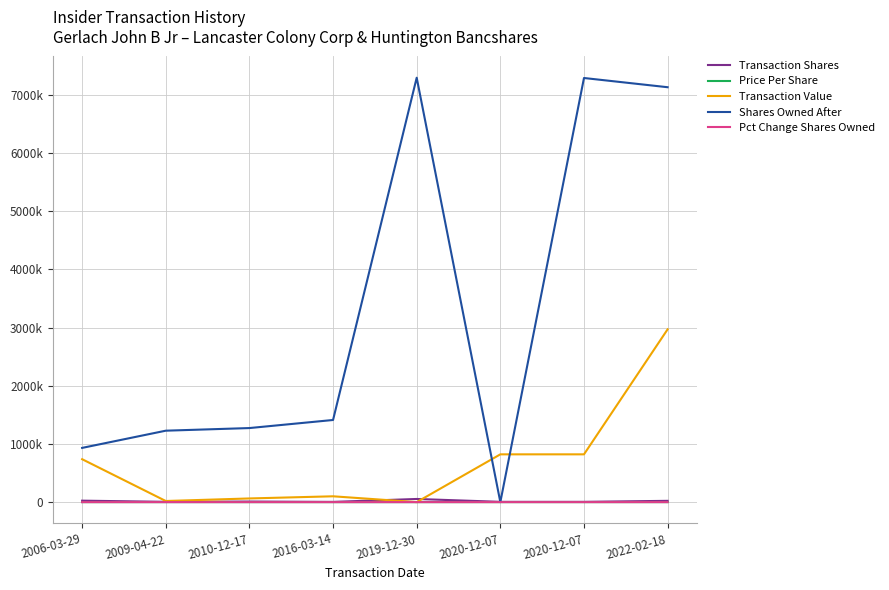

At which category does Pct Change Shares Owned reach its first local peak?

2010-12-17